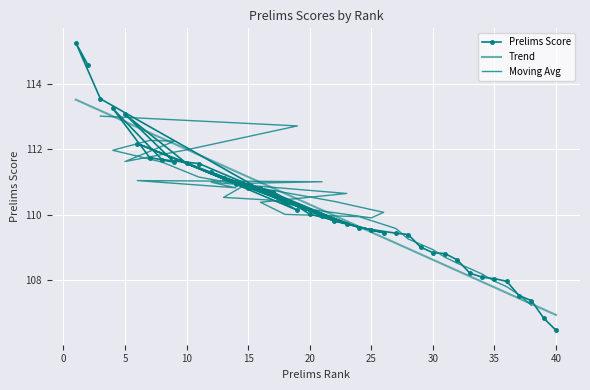

What is the difference between the maximum and second lowest values?

8.4